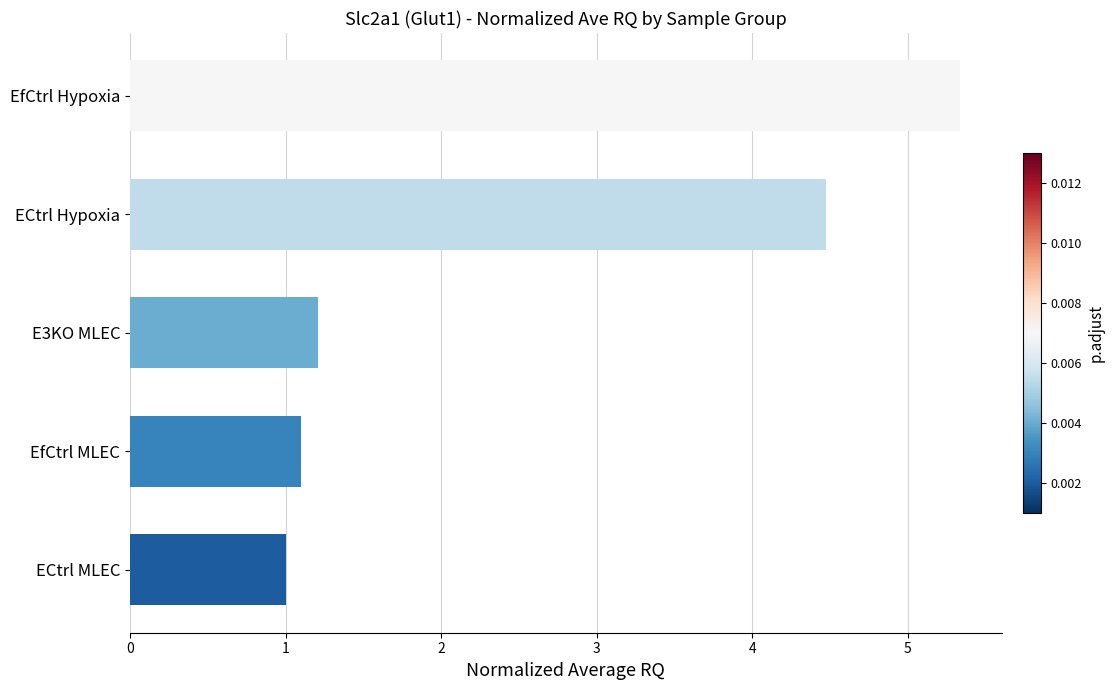

The value at EfCtrl Hypoxia is 1.9. True or false?

False